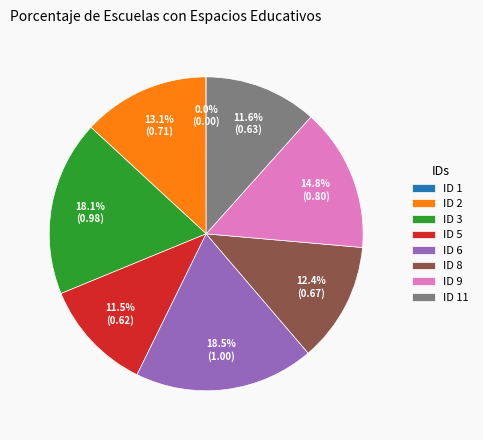

Does ID 9 represent more than half of the total?

No